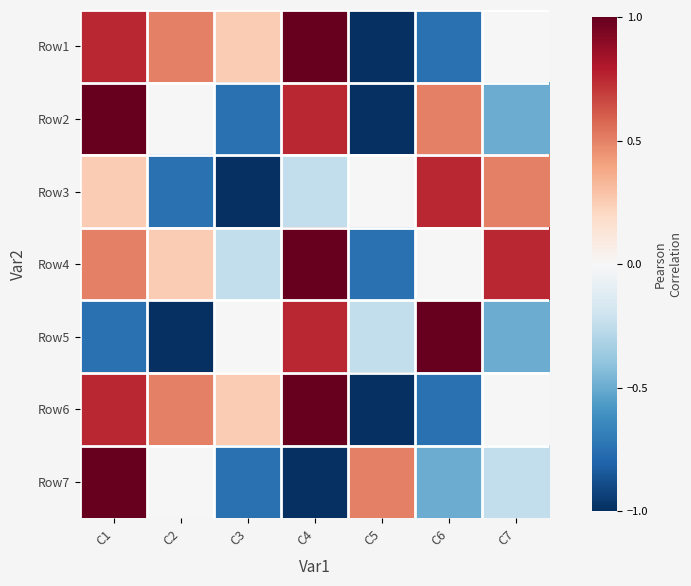

What is the difference between the highest and lowest values at C2?

1.5